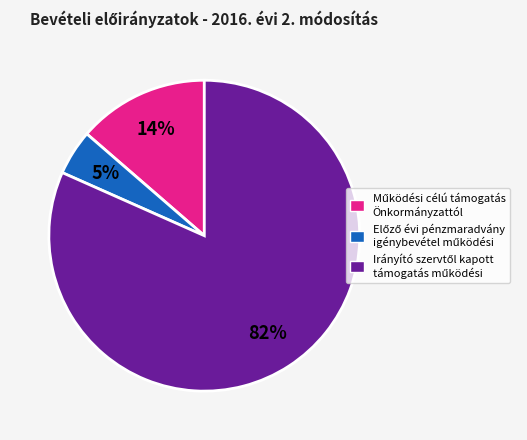

Does any single category account for the majority?

Yes